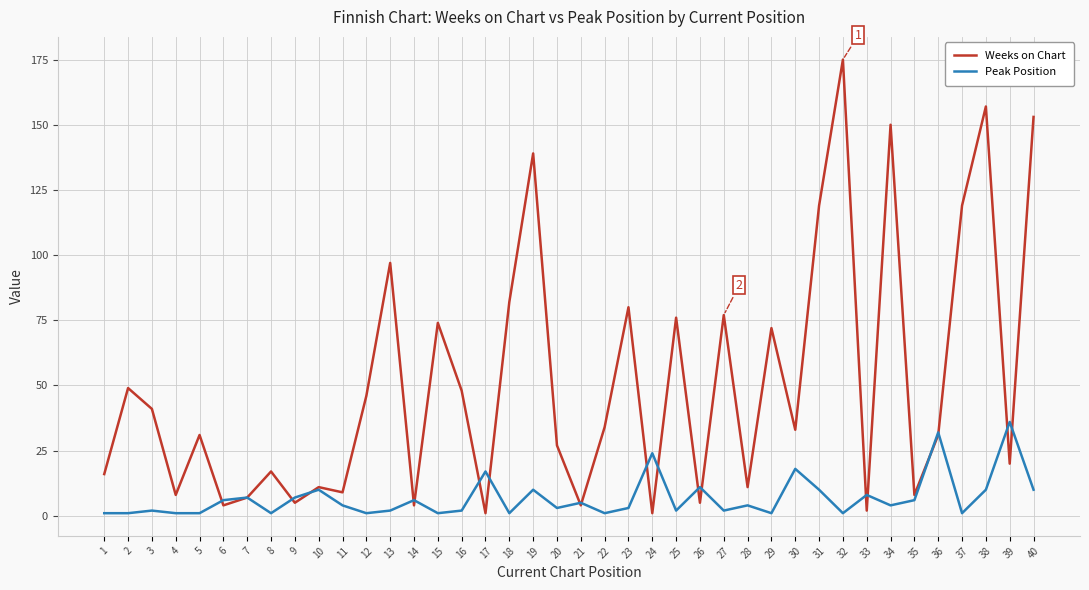

Which series has the largest total across all categories?

Weeks on Chart